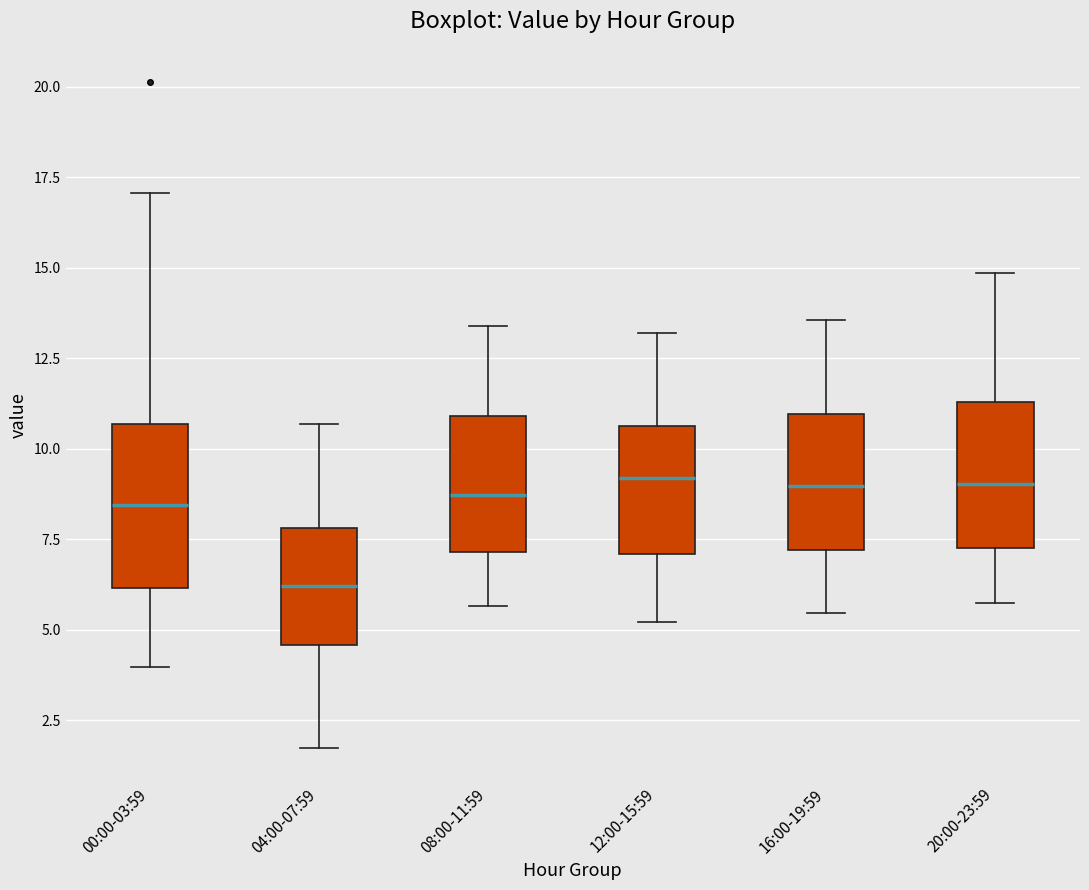

Reading left to right, read every box against the y-axis: the position of its median line, the range the box covers, and the ends of its whiskers. The values are not printed on the chart, so give them approximately, as read against the axis.

00:00-03:59: median 8.5, box 6.0 to 10.5, whiskers 4.0 to 17.0
04:00-07:59: median 6.0, box 4.5 to 8.0, whiskers 1.5 to 10.5
08:00-11:59: median 8.5, box 7.0 to 11.0, whiskers 5.5 to 13.5
12:00-15:59: median 9.0, box 7.0 to 10.5, whiskers 5.0 to 13.0
16:00-19:59: median 9.0, box 7.0 to 11.0, whiskers 5.5 to 13.5
20:00-23:59: median 9.0, box 7.5 to 11.5, whiskers 5.5 to 15.0